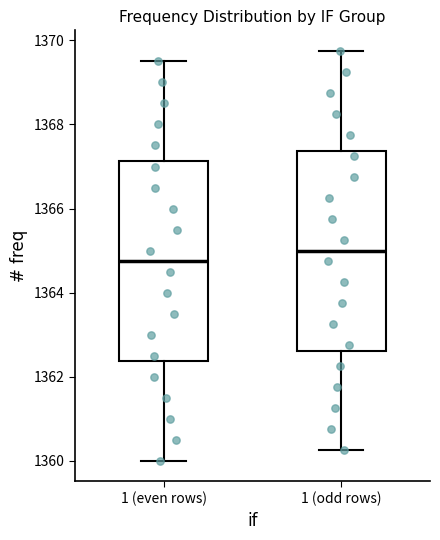

Reading left to right, read every box against the y-axis: the position of its median line, the range the box covers, and the ends of its whiskers. The values are not printed on the chart, so give them approximately, as read against the axis.

1 (even rows): median 1364.8, box 1362.4 to 1367.2, whiskers 1360.0 to 1369.6
1 (odd rows): median 1365.0, box 1362.6 to 1367.4, whiskers 1360.2 to 1369.8